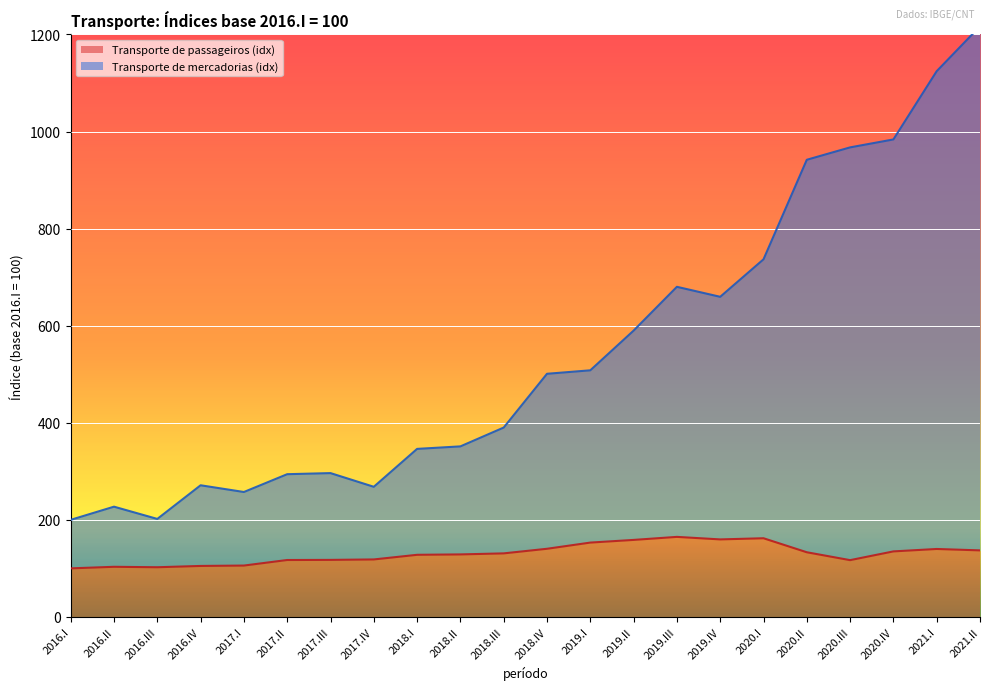

At 2018.I, list the series in order from largest to smallest.

Transporte de mercadorias (idx), Transporte de passageiros (idx)